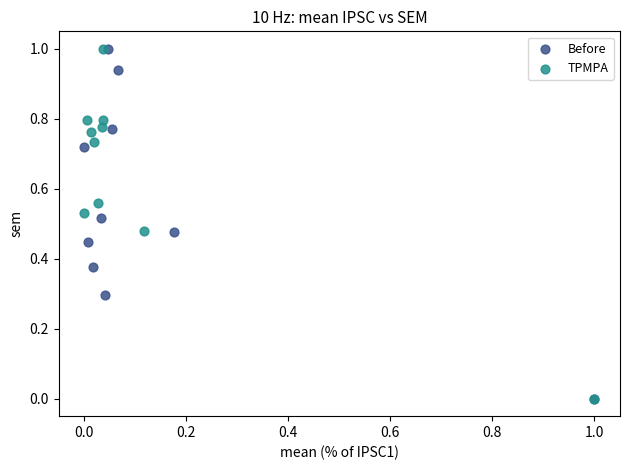

Which series has the widest spread of Y values?

TPMPA